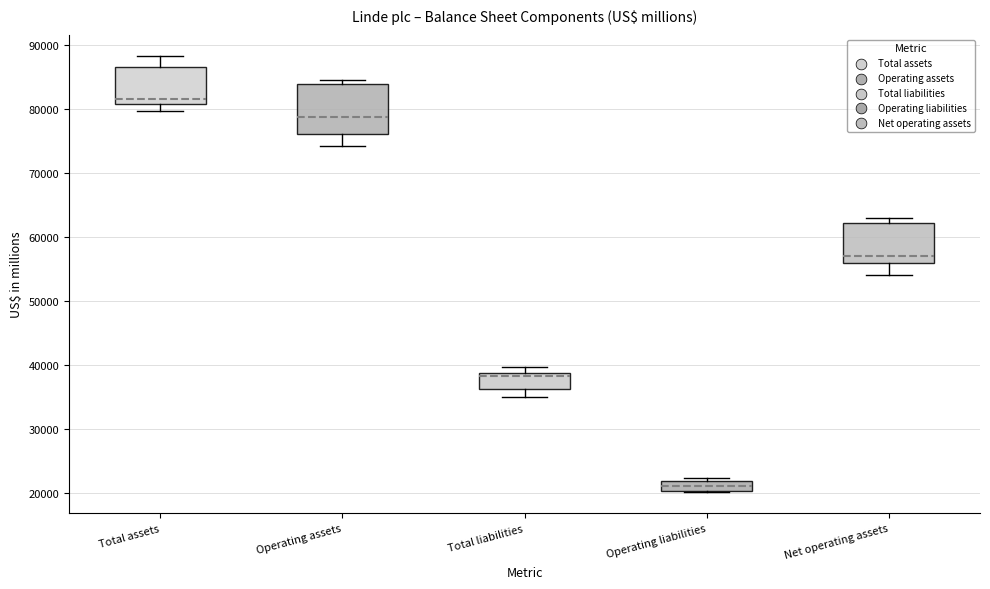

Reading left to right, transcribe this box plot: for each box, give where its median line is, the range the box spans, and where its two whiskers end, as read against the y-axis. The values are not printed on the chart, so give them approximately, as read against the axis.

Total assets: median 82000, box 81000 to 87000, whiskers 80000 to 88000
Operating assets: median 79000, box 76000 to 84000, whiskers 74000 to 84000 (just above the box's upper edge)
Total liabilities: median 38000, box 36000 to 39000, whiskers 35000 to 40000
Operating liabilities: median 21000, box 20000 to 22000, whiskers 20000 to 22000 (just above the box's upper edge)
Net operating assets: median 57000, box 56000 to 62000, whiskers 54000 to 63000